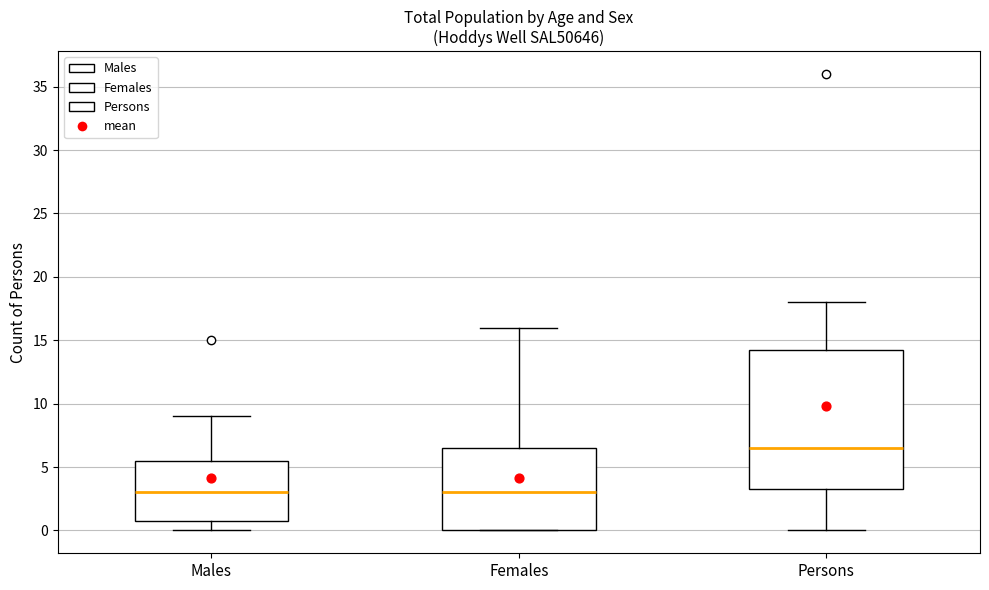

Where does the median line of the box for Males sit on the y-axis? The values are not printed on the chart, so give them approximately, as read against the axis.

3.0